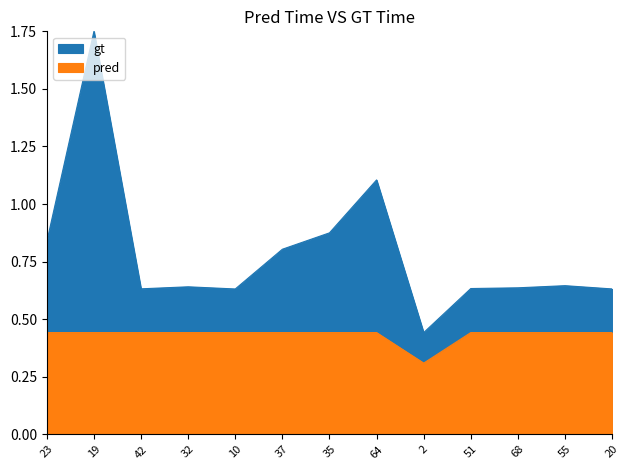

Between 2 and 68, which series saw the biggest shift?

CELKOVE UZNATELNE NAKLADY